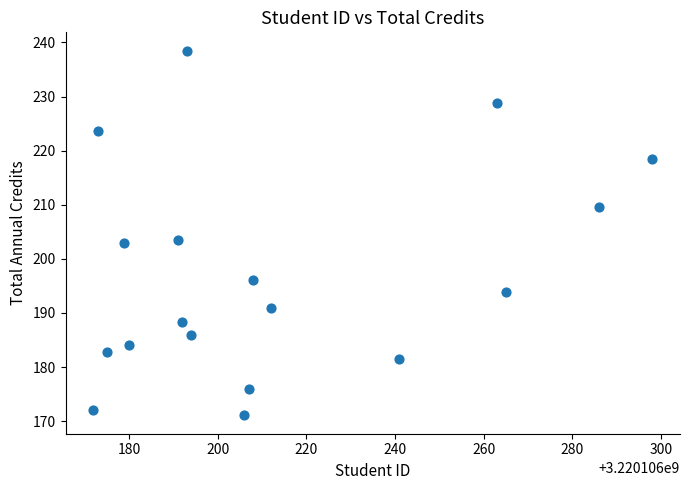

What is the range of X values (max minus min)?

126.0